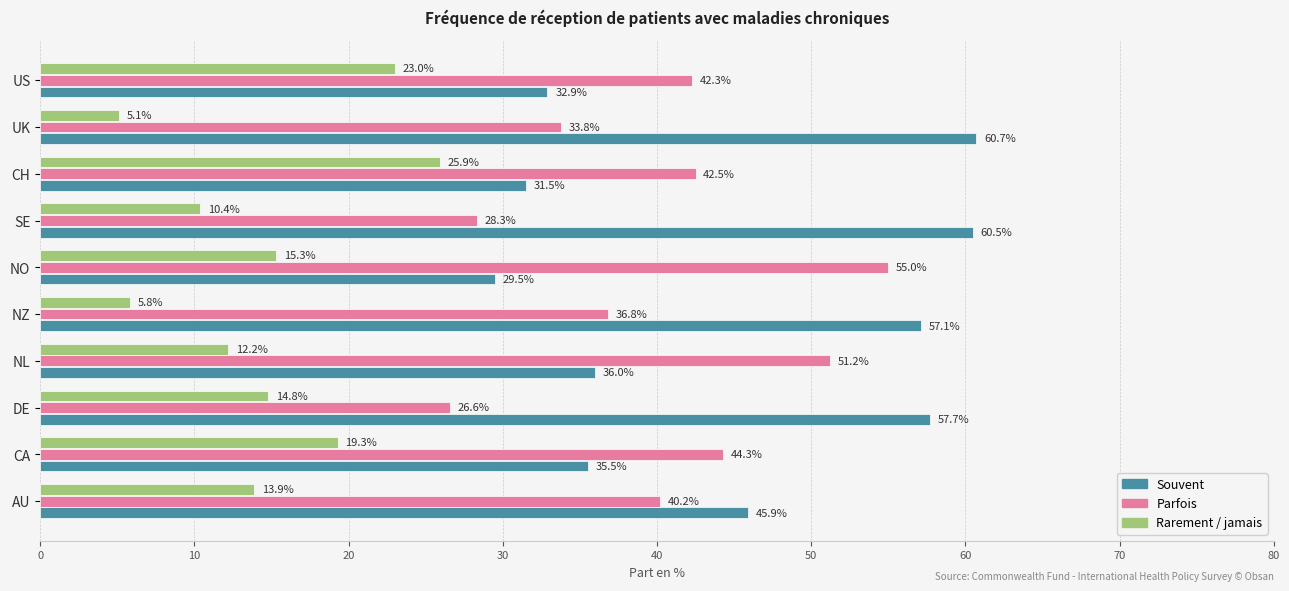

How many values in the Rarement / jamais series exceed 14?

5